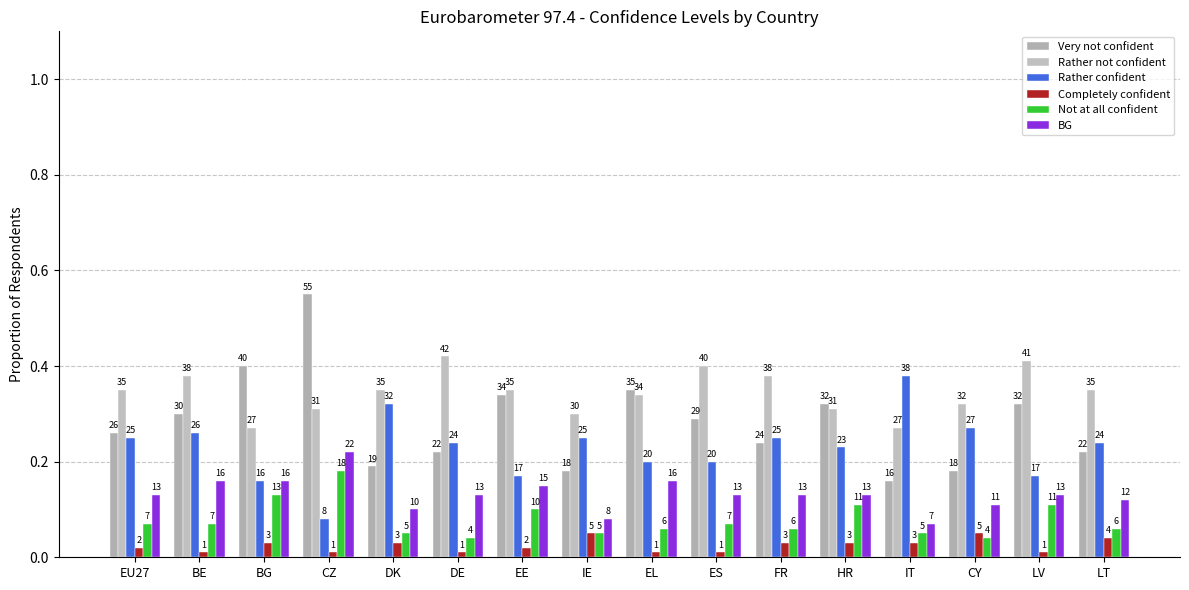

What is the difference between the maximum and second lowest values in the Not at all confident series?

0.1